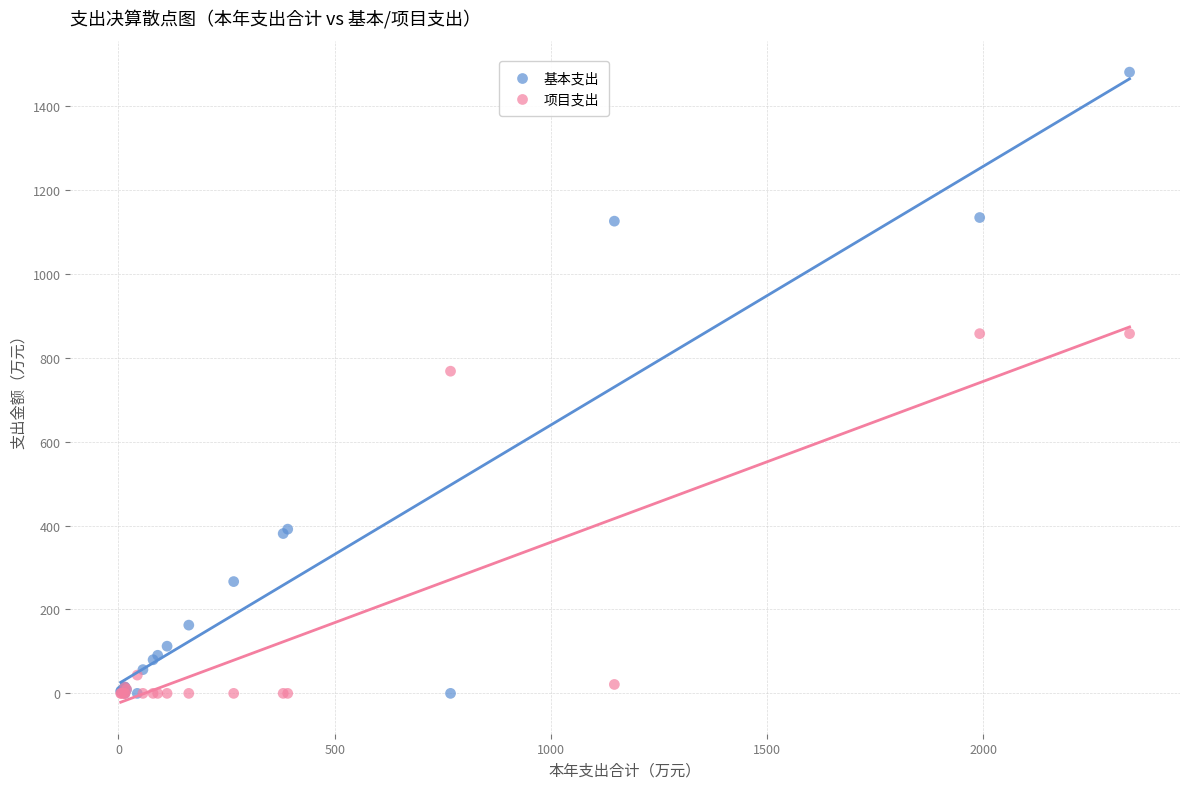

Across all series, what Y value is closest to 740?

768.0